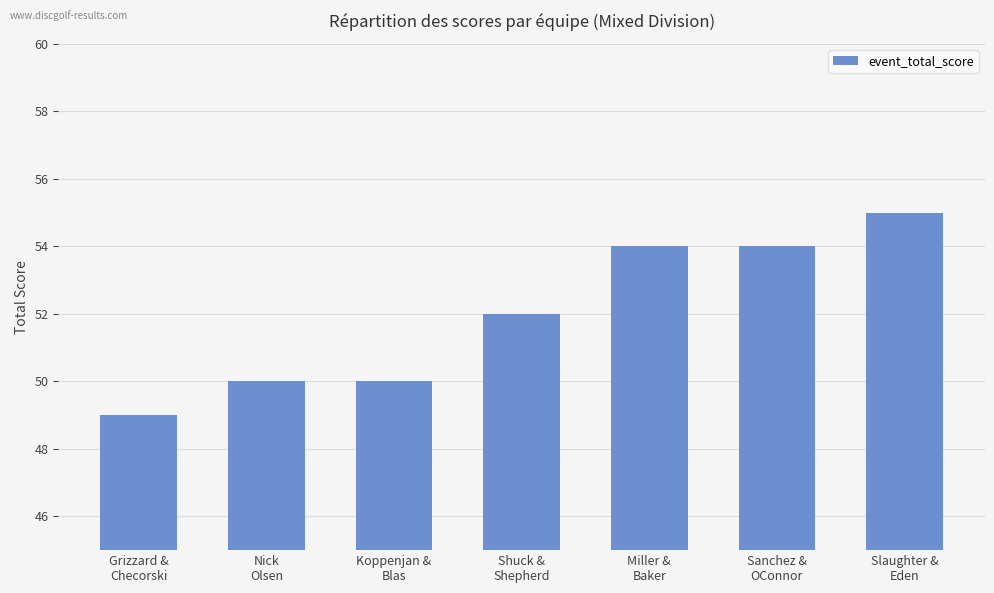

Are the bars grouped side by side (vs. stacked)?

No